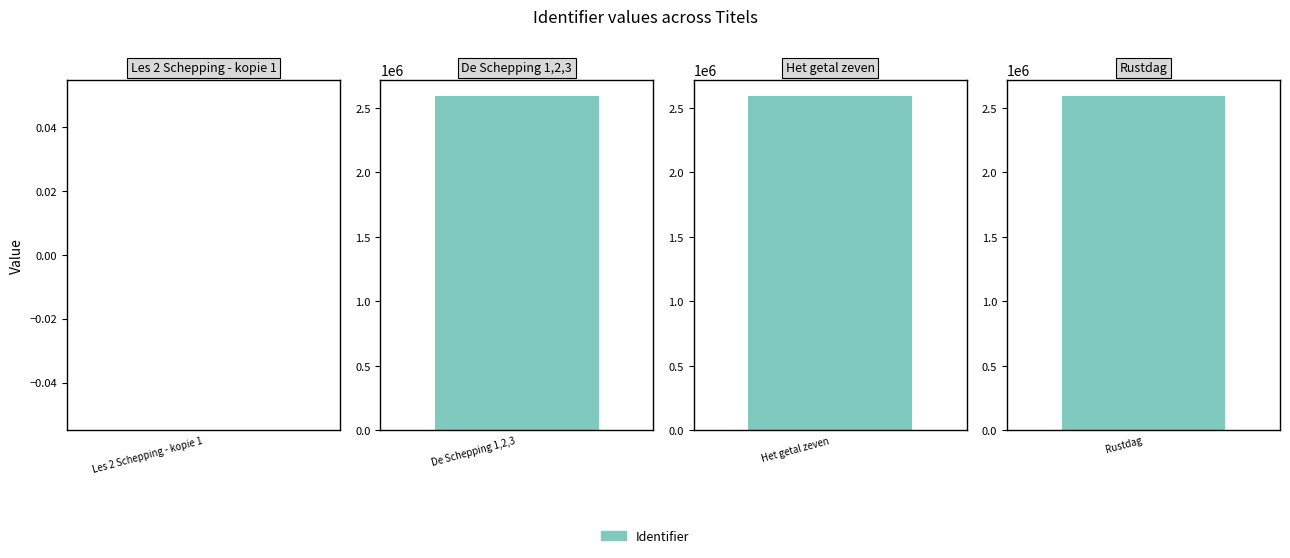

What is the approximate value at Het getal zeven, to the nearest 100?

2590900